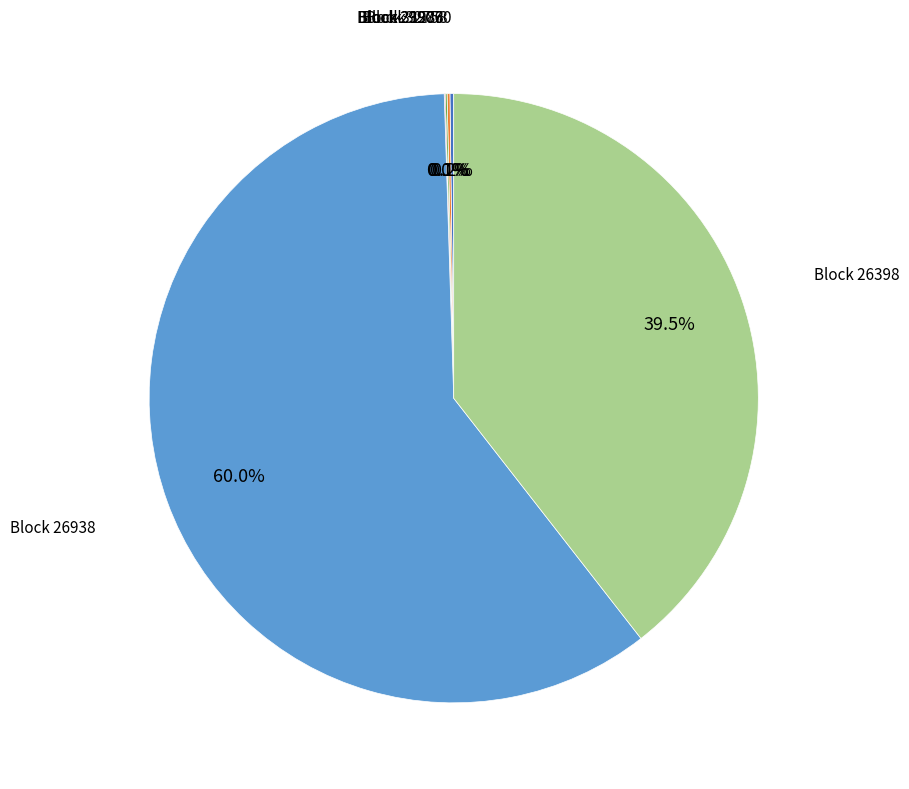

Is there a majority slice in this chart?

Yes